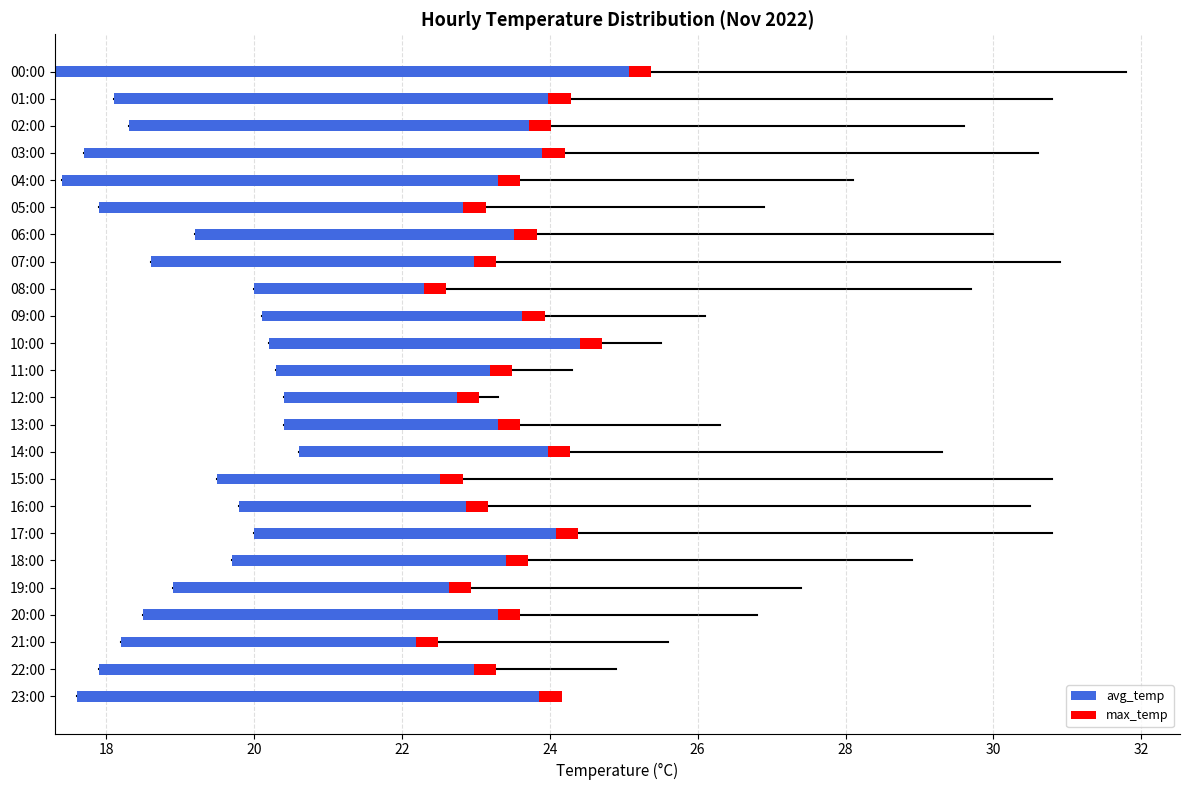

What are all the series names shown in the legend?

avg_temp, max_temp